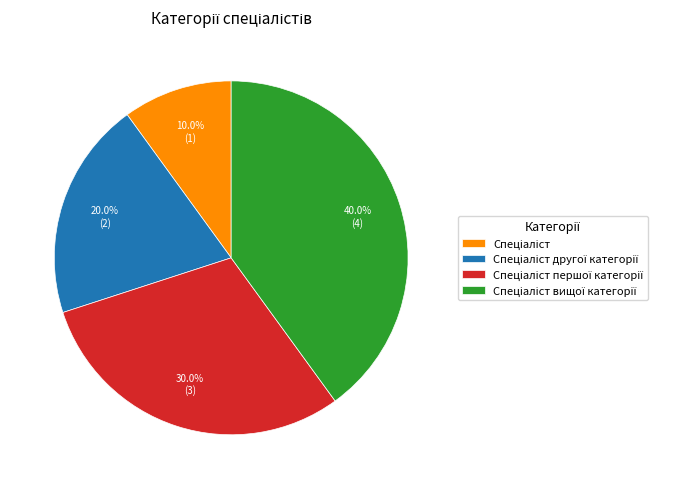

Is there a majority slice in this chart?

No